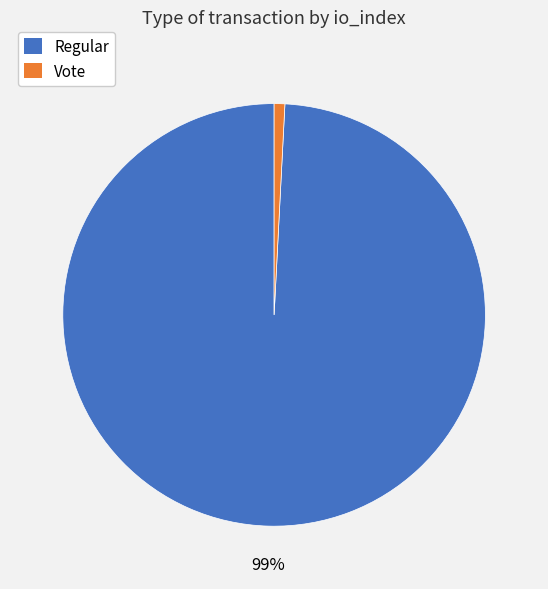

Which slice is the smallest?

Vote